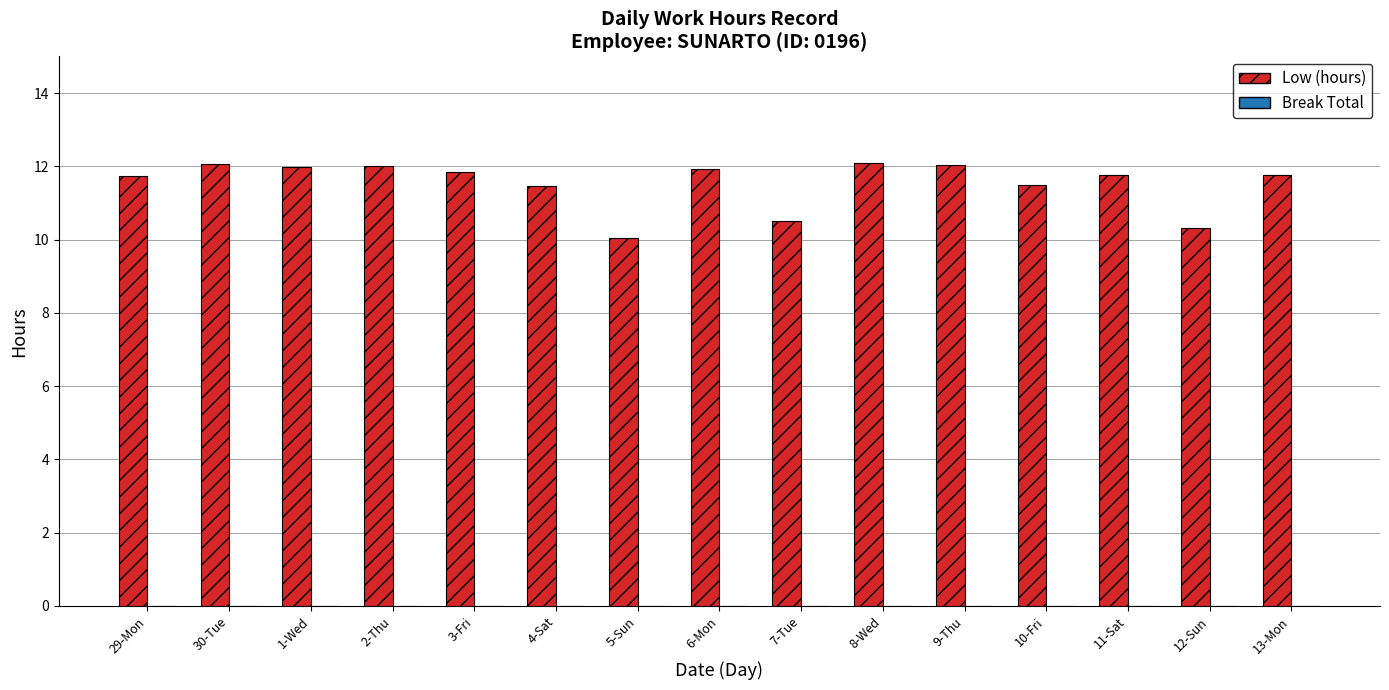

What is the sum of all values?

173.1